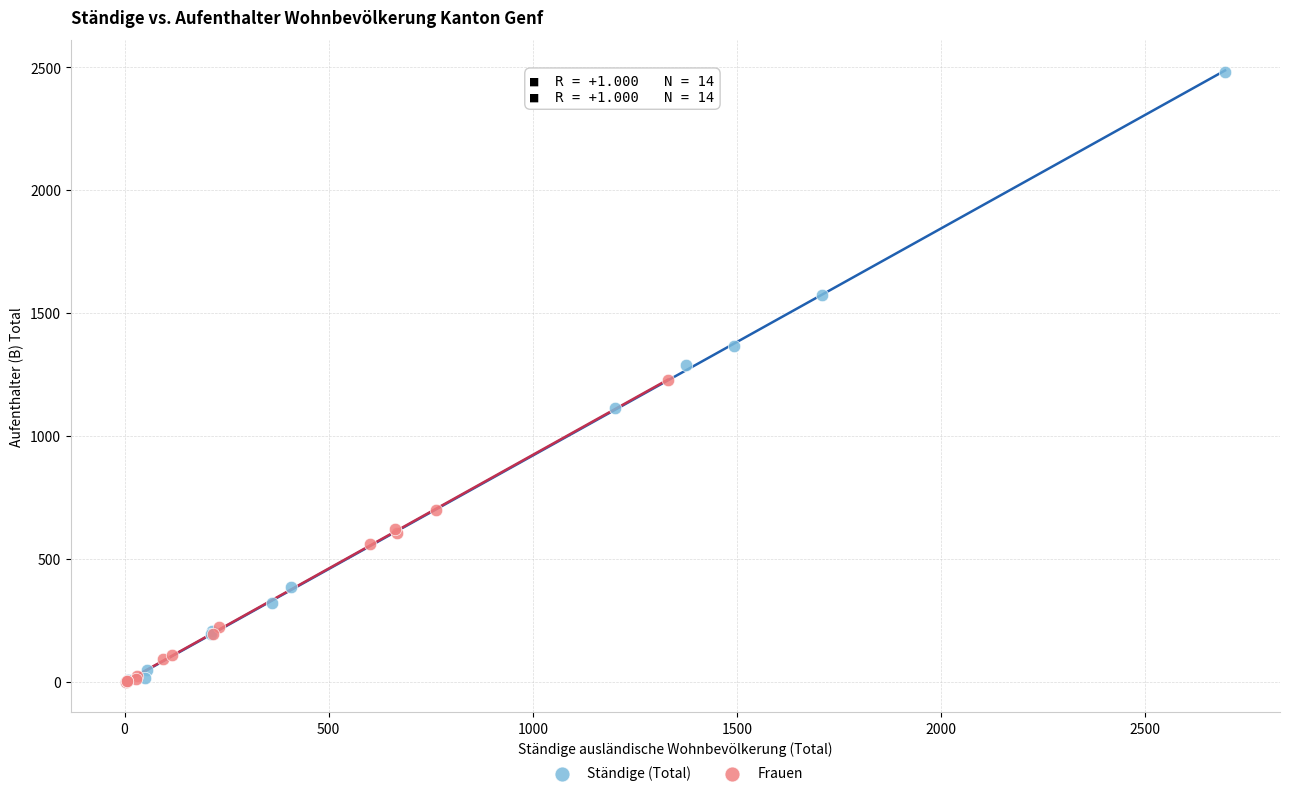

Which series contains the highest Y value?

Ständige (Total)